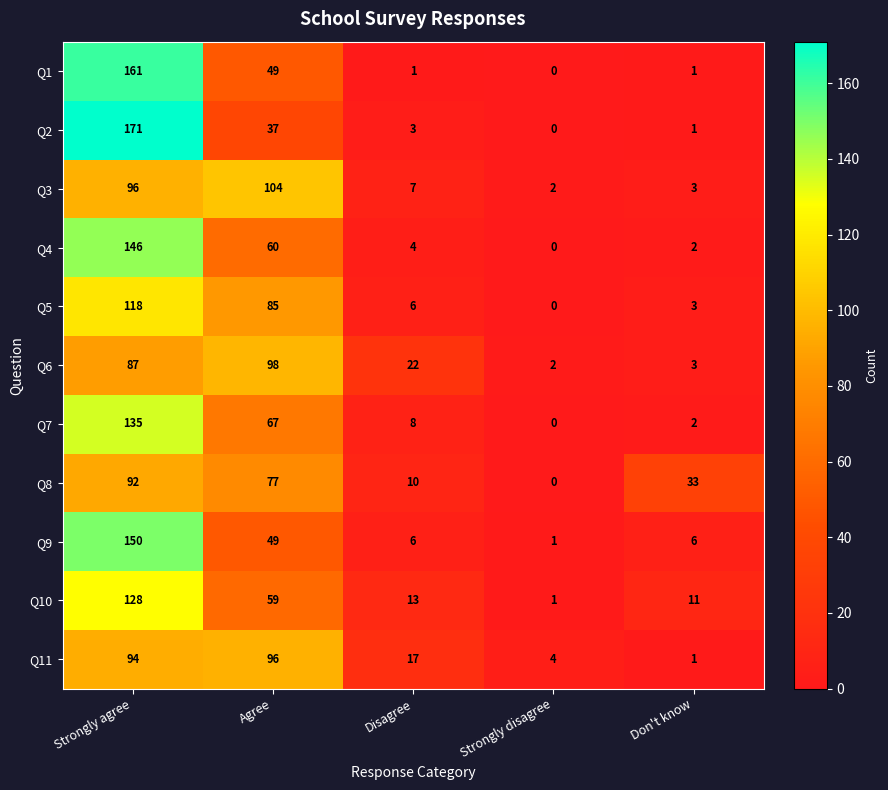

Is it true that Q2 equals 3 at Disagree?

True